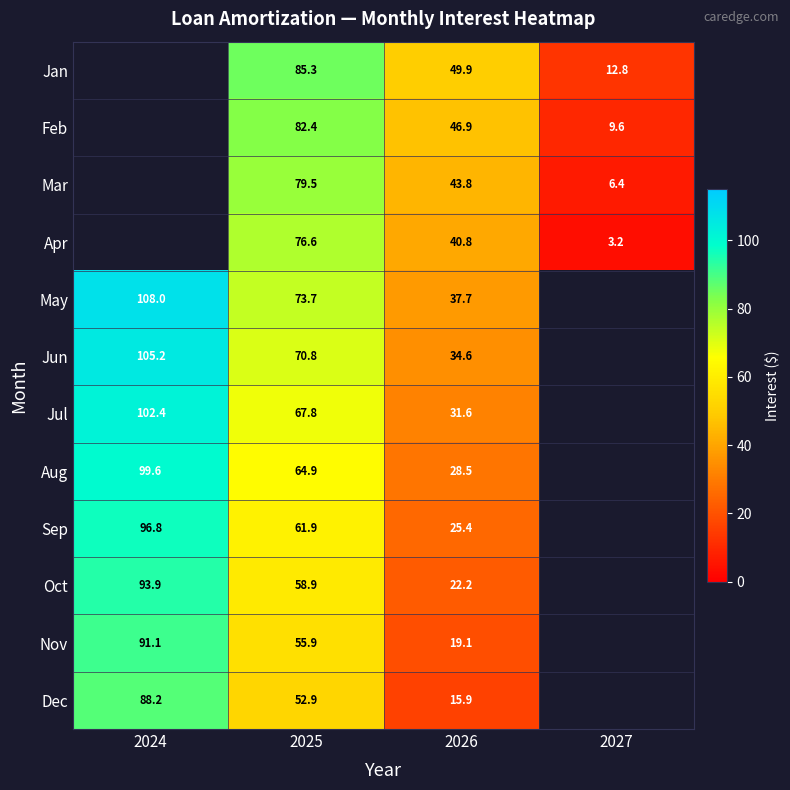

Which series changed the most between 2026 and 2027?

Apr